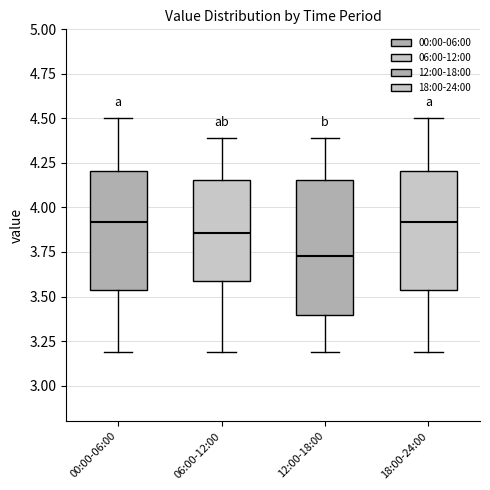

Reading left to right, transcribe this box plot: for each box, give where its median line is, the range the box spans, and where its two whiskers end, as read against the y-axis. The values are not printed on the chart, so give them approximately, as read against the axis.

00:00-06:00: median 3.90, box 3.55 to 4.20, whiskers 3.20 to 4.50
06:00-12:00: median 3.85, box 3.60 to 4.15, whiskers 3.20 to 4.40
12:00-18:00: median 3.75, box 3.40 to 4.15, whiskers 3.20 to 4.40
18:00-24:00: median 3.90, box 3.55 to 4.20, whiskers 3.20 to 4.50